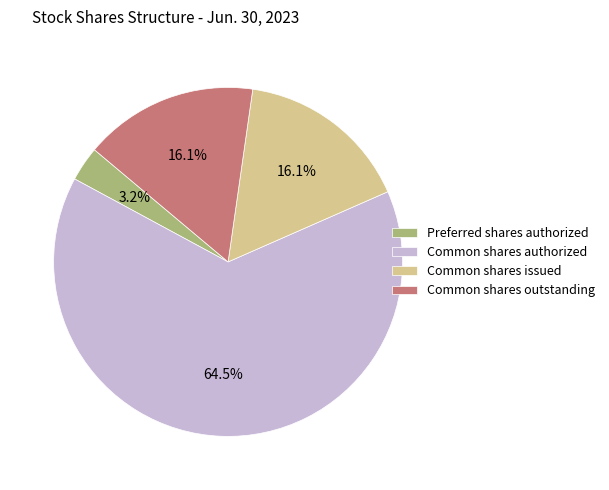

How many slices are in this pie chart?

4